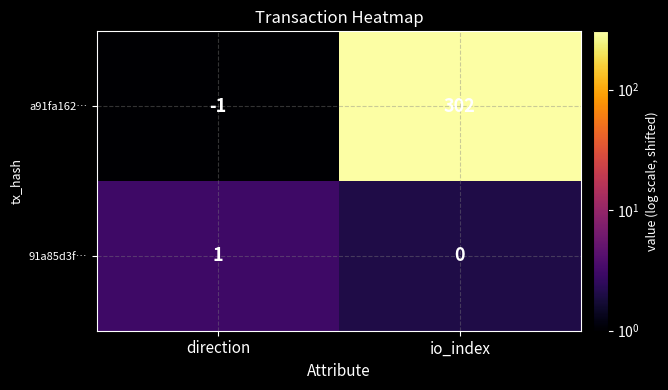

What is the sum of all a91fa162… values?

301